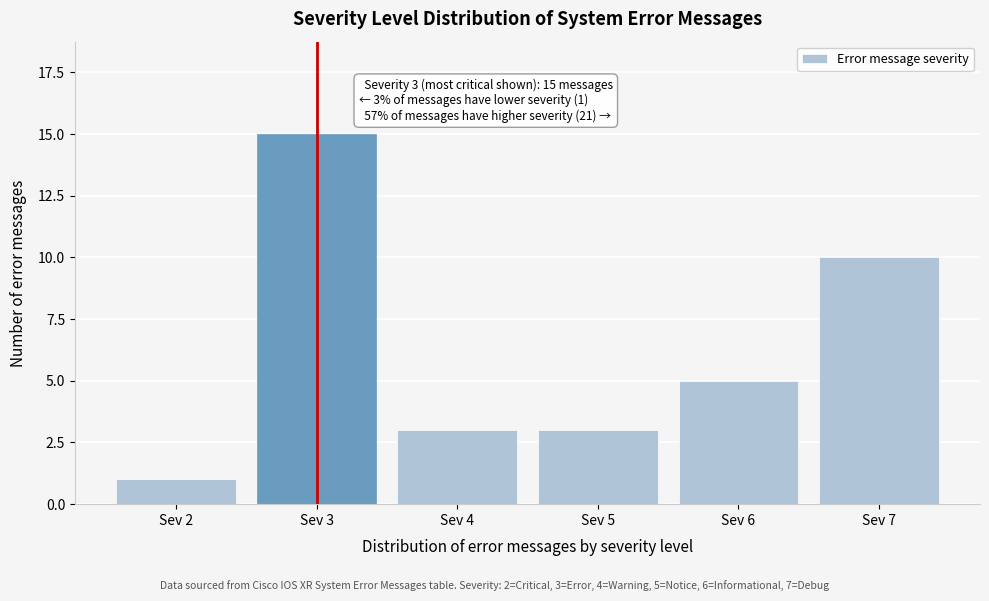

Reading right to left, transcribe all the data shown in this chart.

Sev 7=10	Sev 6=5	Sev 5=3	Sev 4=3	Sev 3=15	Sev 2=1